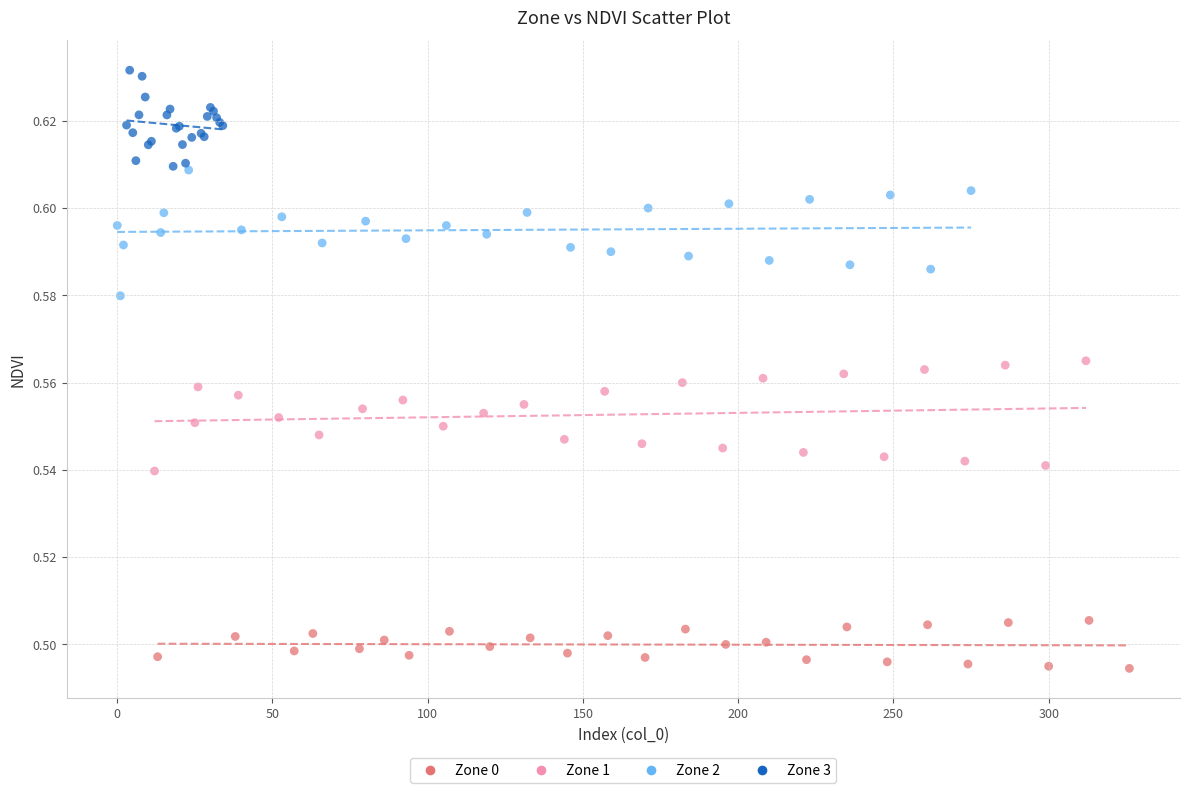

Which series contains the lowest Y value?

Zone 0